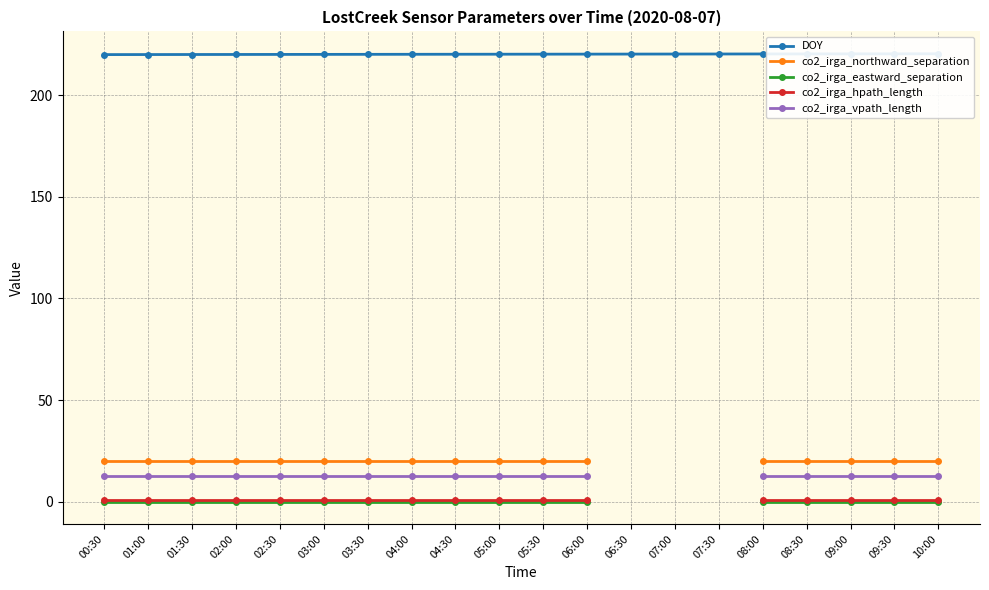

What are all the series names shown in the legend?

DOY, co2_irga_northward_separation, co2_irga_eastward_separation, co2_irga_hpath_length, co2_irga_vpath_length